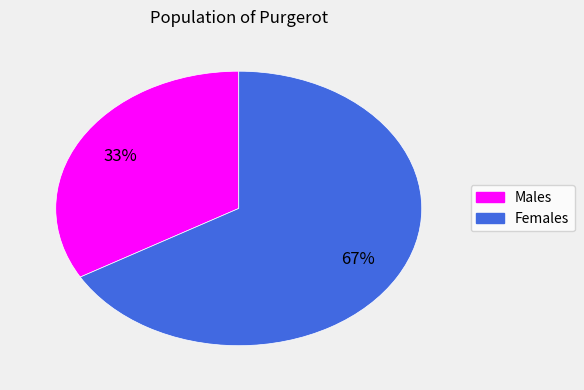

Is there a majority slice in this chart?

Yes